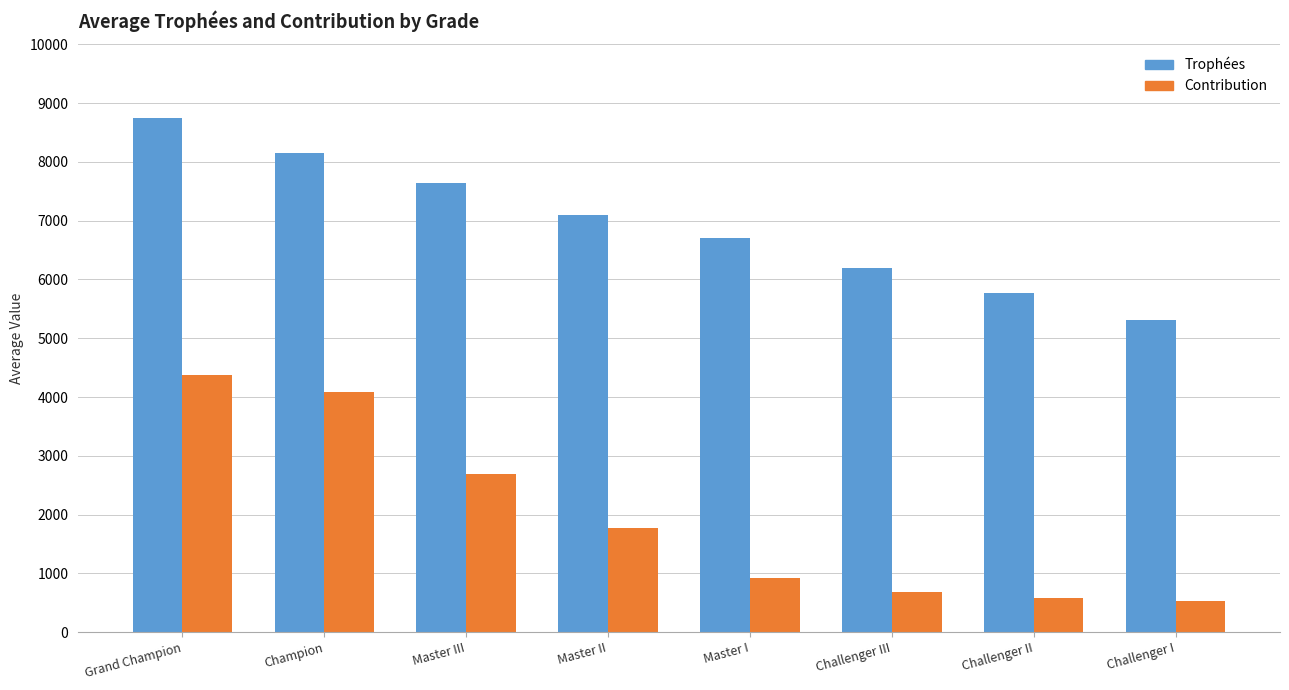

At which label does Contribution first exceed 1774?

Grand Champion